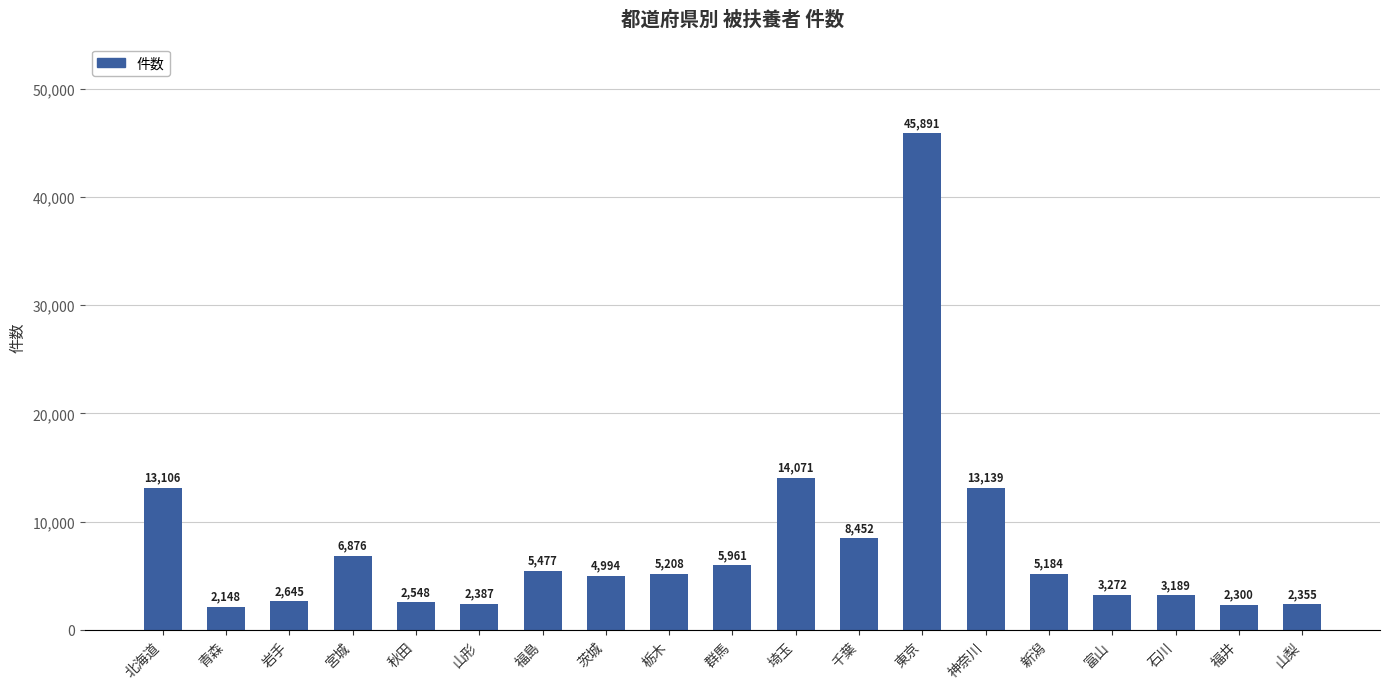

Reading left to right, transcribe all the data shown in this chart.

13106	2148	2645	6876	2548	2387	5477	4994	5208	5961	14071	8452	45891	13139	5184	3272	3189	2300	2355